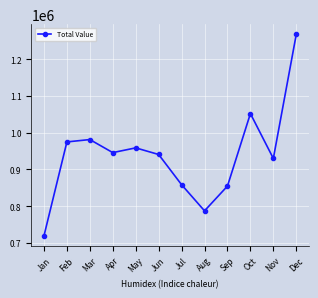

What is the difference between the values at Oct and Dec?

215533